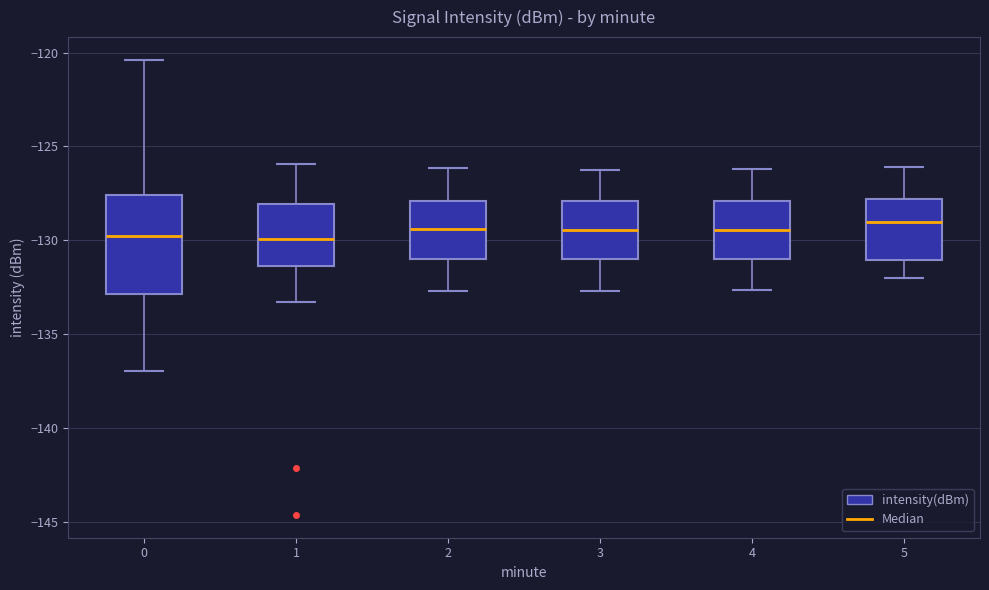

Reading left to right, read every box against the y-axis: the position of its median line, the range the box covers, and the ends of its whiskers. The values are not printed on the chart, so give them approximately, as read against the axis.

0: median -130.0, box -133.0 to -127.5, whiskers -137.0 to -120.5
1: median -130.0, box -131.5 to -128.0, whiskers -133.5 to -126.0
2: median -129.5, box -131.0 to -128.0, whiskers -132.5 to -126.0
3: median -129.5, box -131.0 to -128.0, whiskers -132.5 to -126.0
4: median -129.5, box -131.0 to -128.0, whiskers -132.5 to -126.0
5: median -129.0, box -131.0 to -128.0, whiskers -132.0 to -126.0